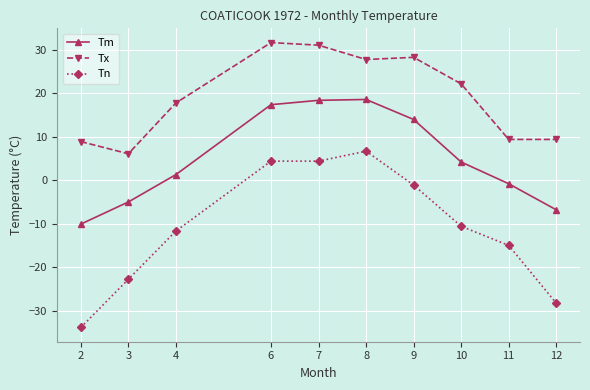

Rank the series by their maximum value, from lowest to highest.

Tn, Tm, Tx